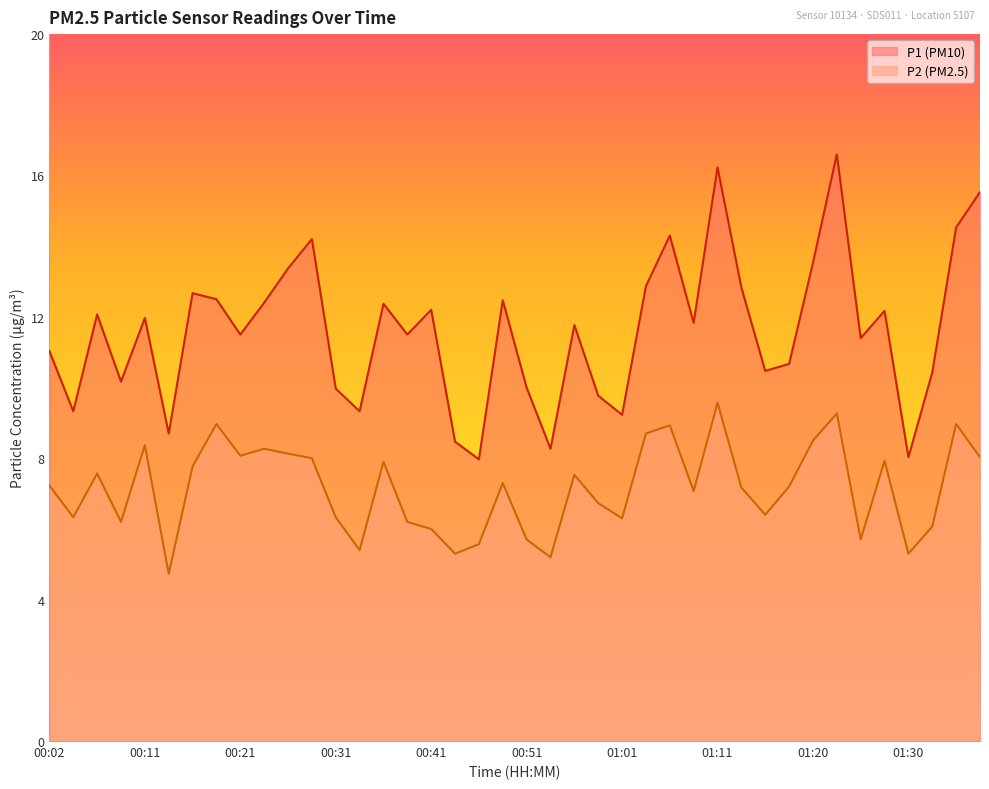

Is the value of P1 at 00:36 greater than the value of P2 at 01:08?

Yes